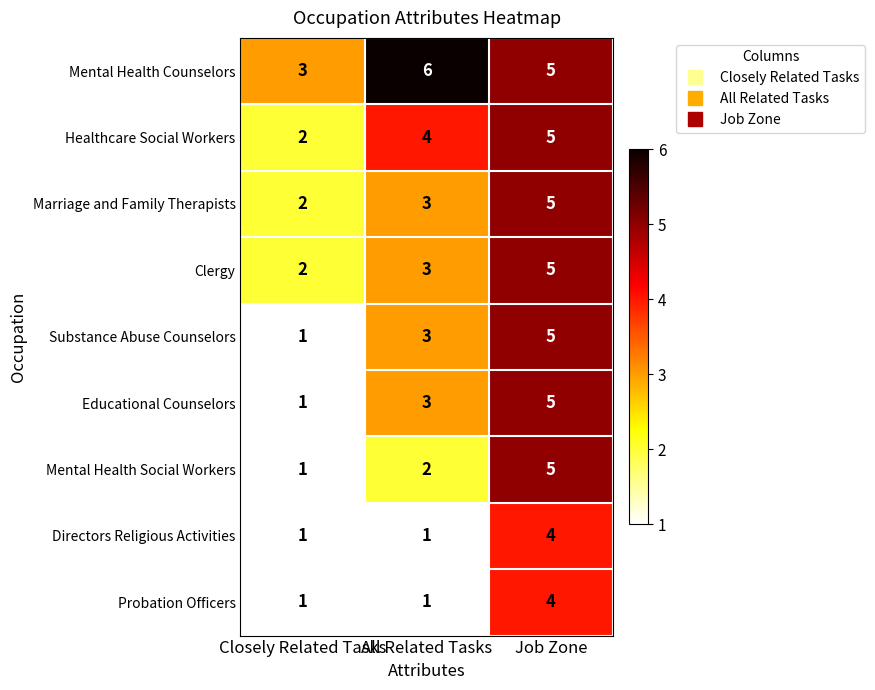

What is the sum of all Healthcare Social Workers values?

11